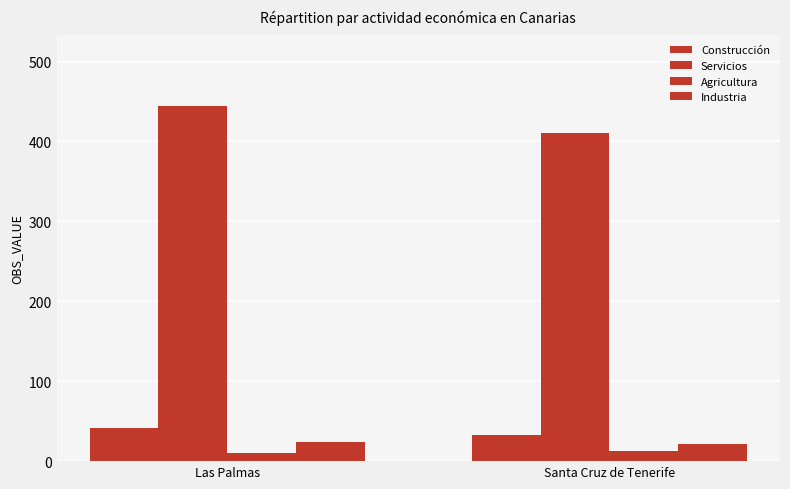

Is it true that Industria equals 21.6 at Santa Cruz de Tenerife?

True